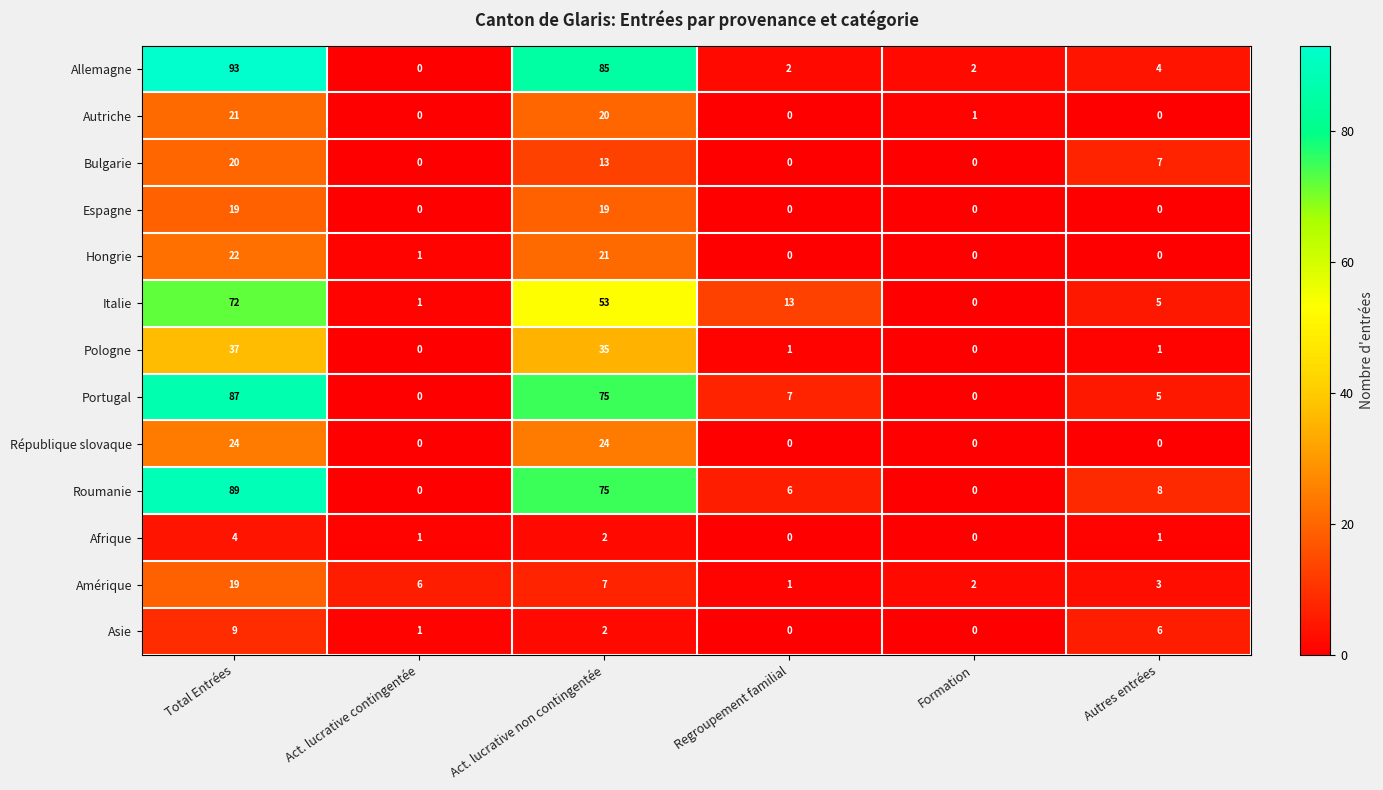

At how many categories does at least one series exceed 35?

2